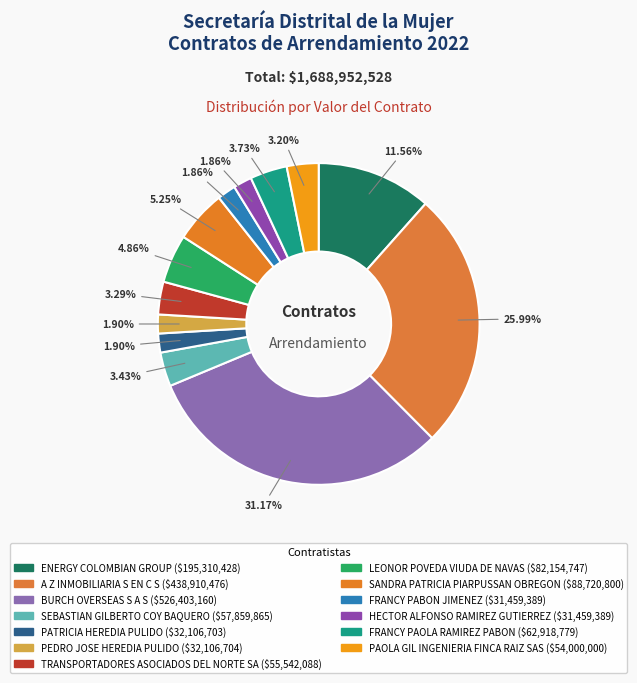

How many slices are in this pie chart?

13